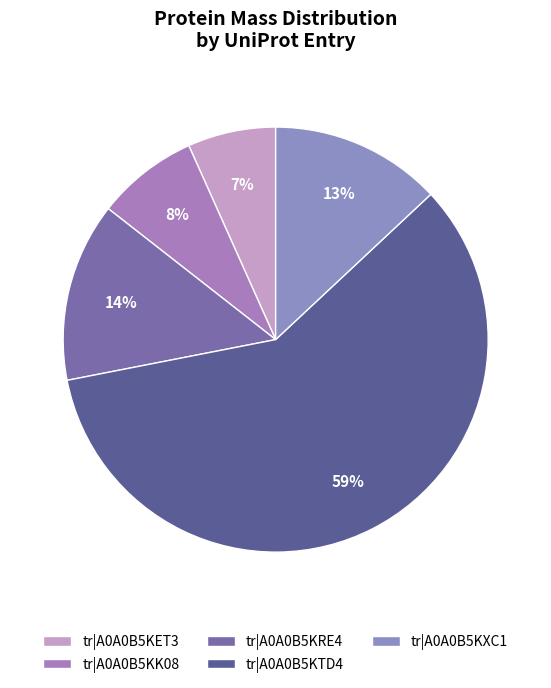

To the nearest percent, what is the difference between the tr|A0A0B5KK08 and tr|A0A0B5KTD4 slice percentages?

51%